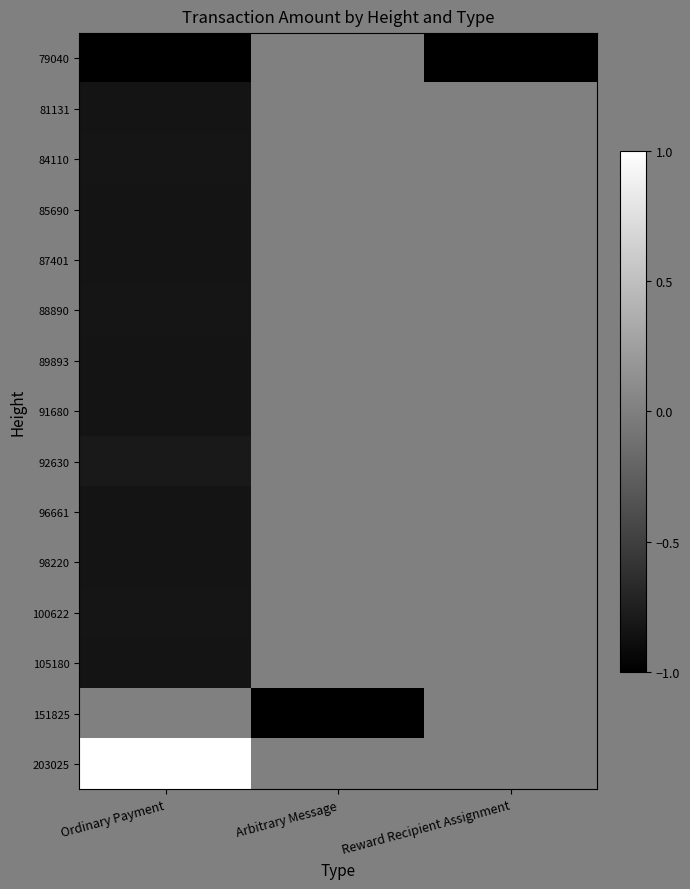

At Ordinary Payment, list the series in order from smallest to largest.

79040, 89893, 91680, 105180, 81131, 85690, 98220, 96661, 87401, 100622, 84110, 88890, 92630, 151825, 203025